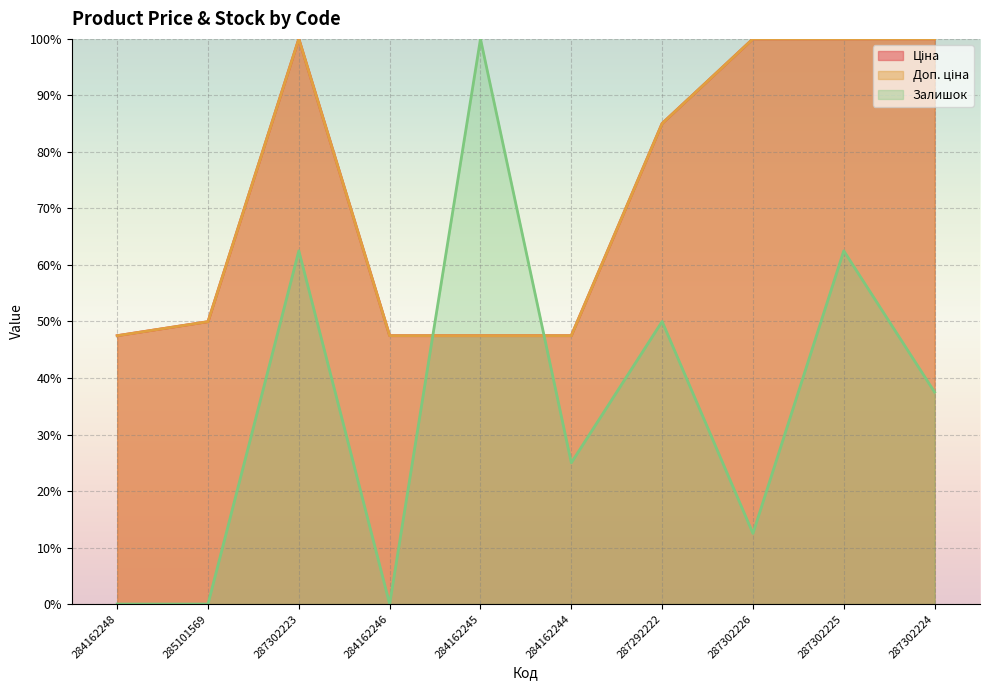

What is the sum of the Доп. ціна values at 284162248 and 287302226?

147.5